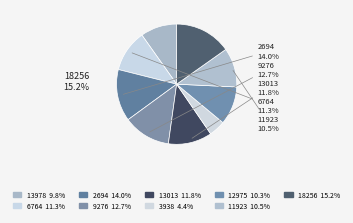

Does 2694 account for over 50% of the chart?

No